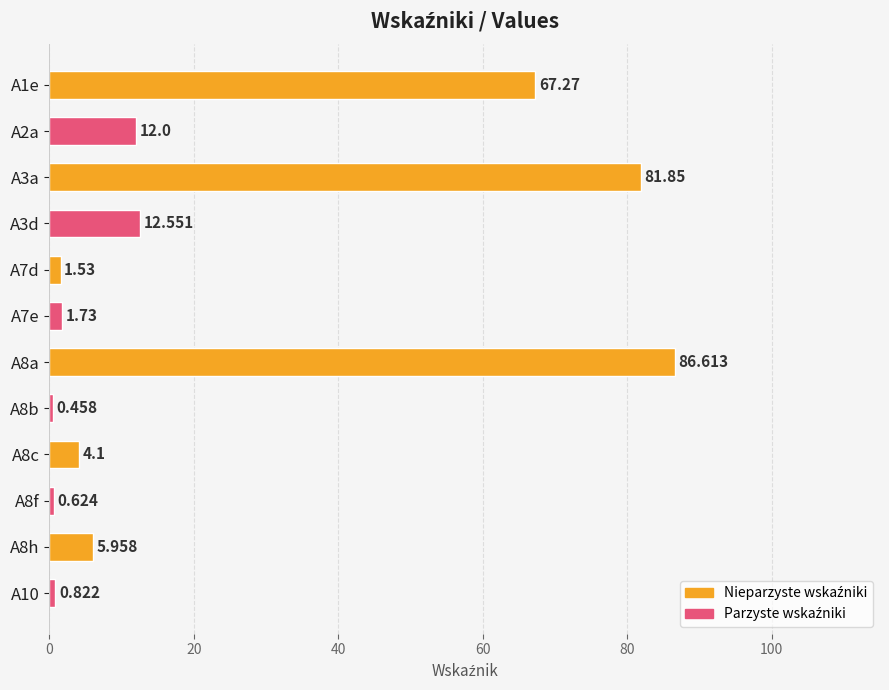

What is the difference between the maximum and minimum values?

86.2